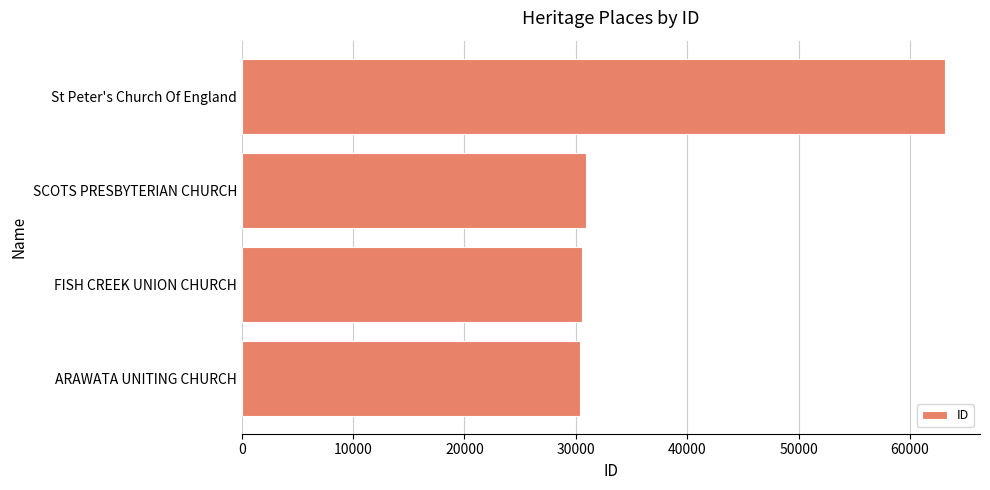

What is the sum of all values?

154976